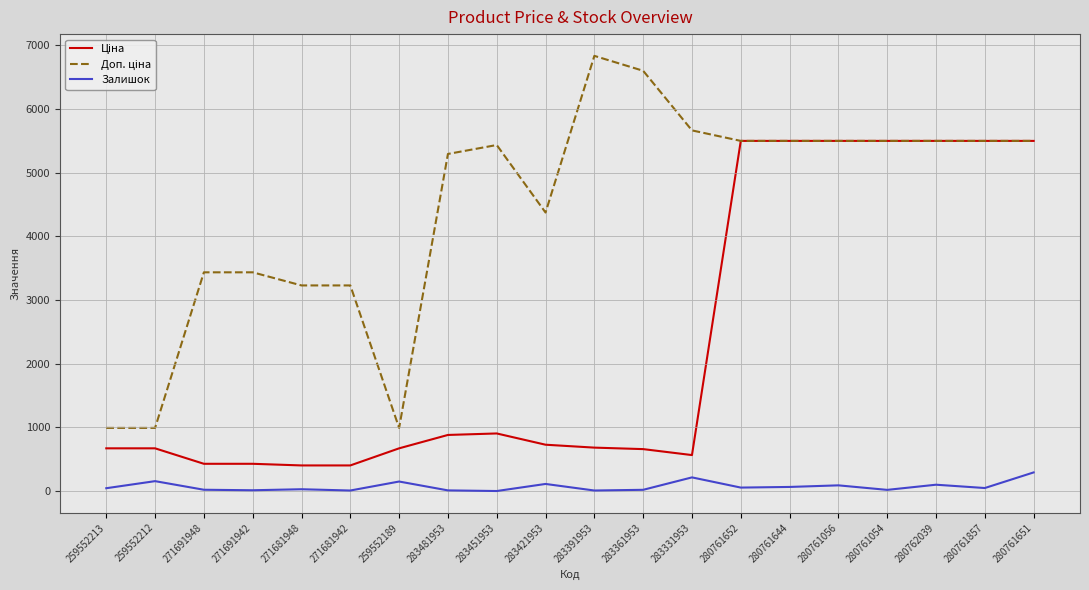

Is it true that Залишок equals 91.0 at 280761056?

True